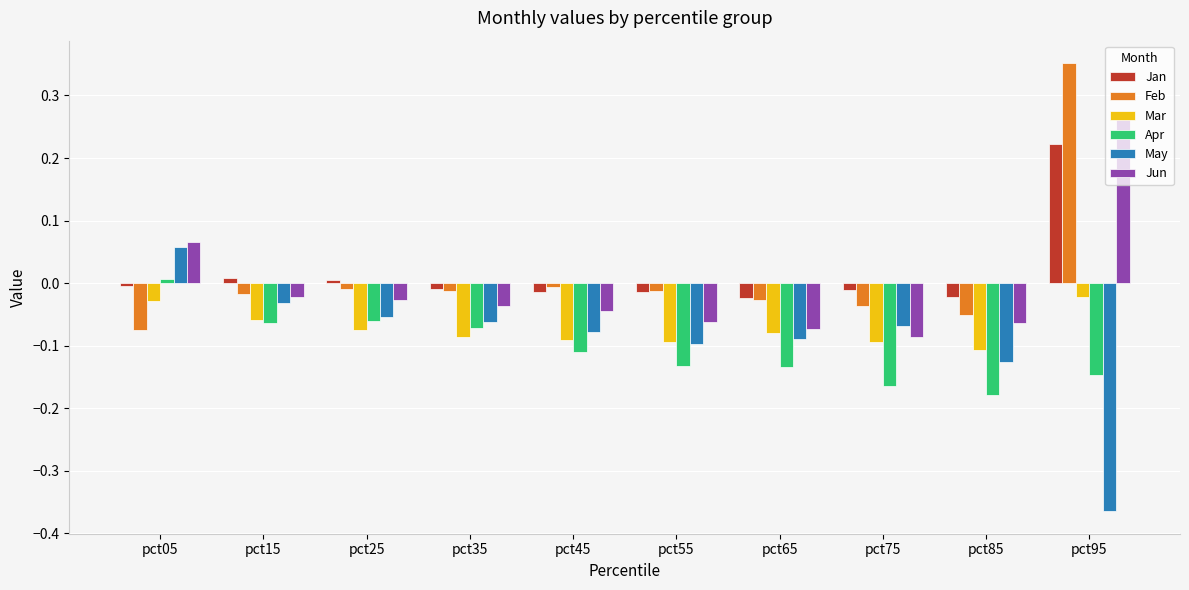

At pct05, list the series in order from smallest to largest.

Feb, Mar, Jan, Apr, May, Jun